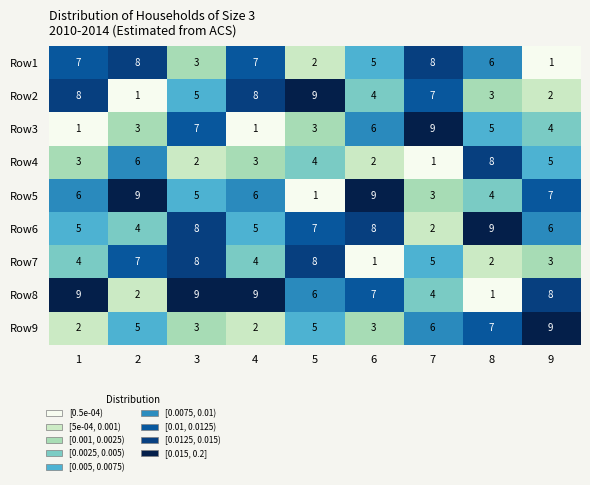

Is it true that Row3 equals 3 at 2?

True